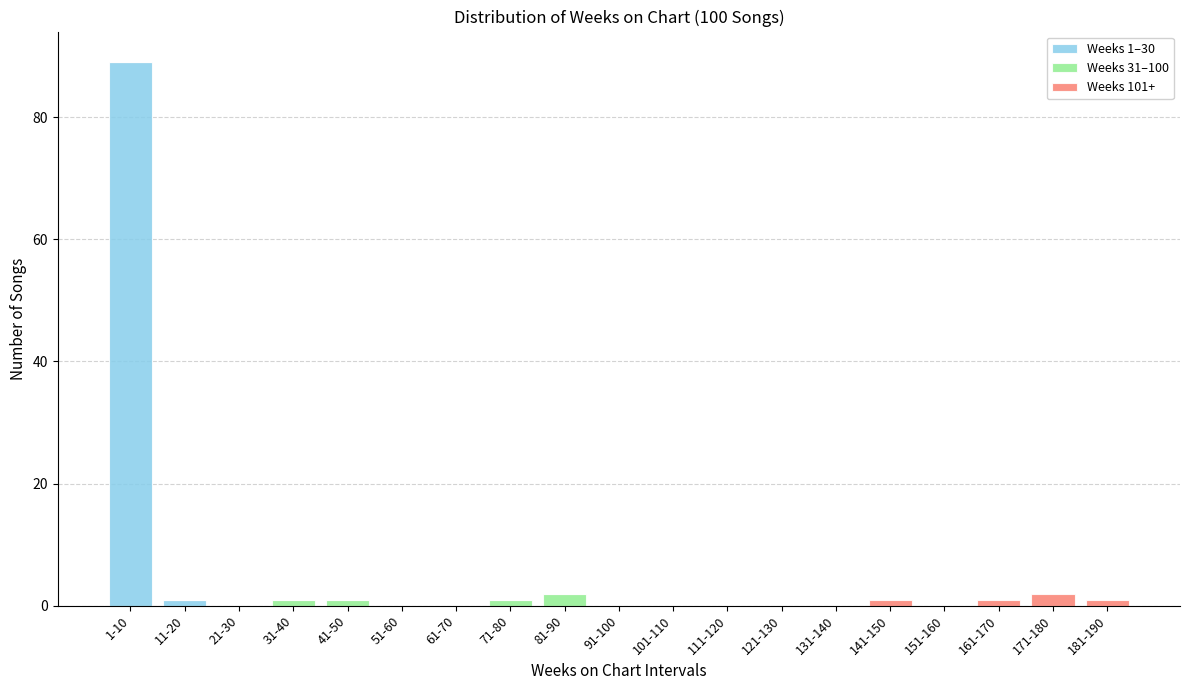

At which category is the sum across all series the highest?

1-10